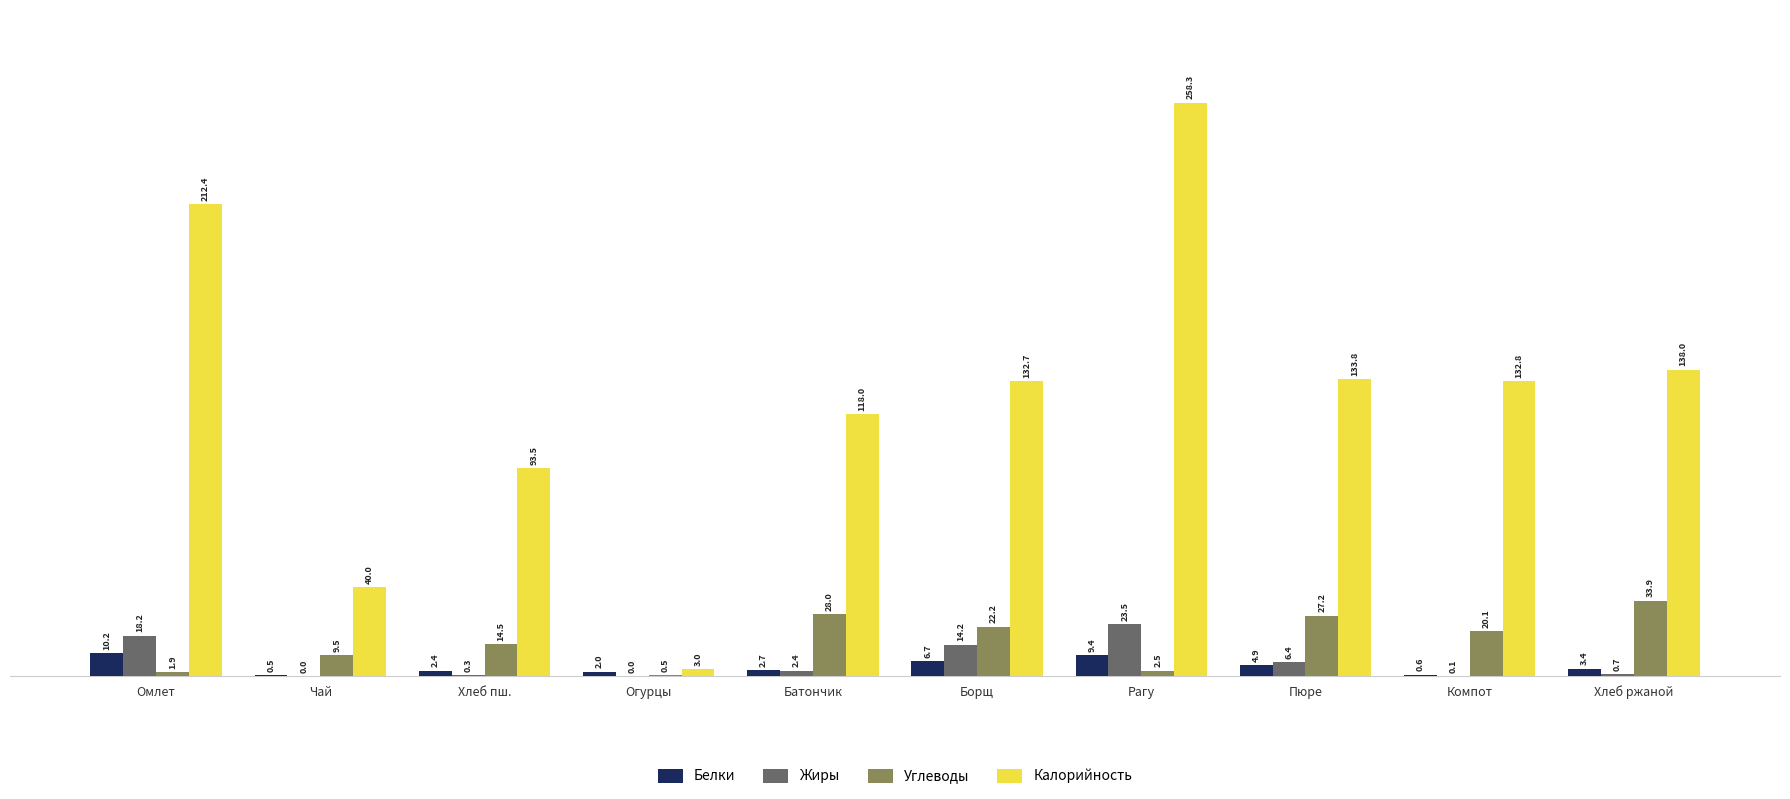

Is it true that Белки equals 6.7 at Борщ?

True